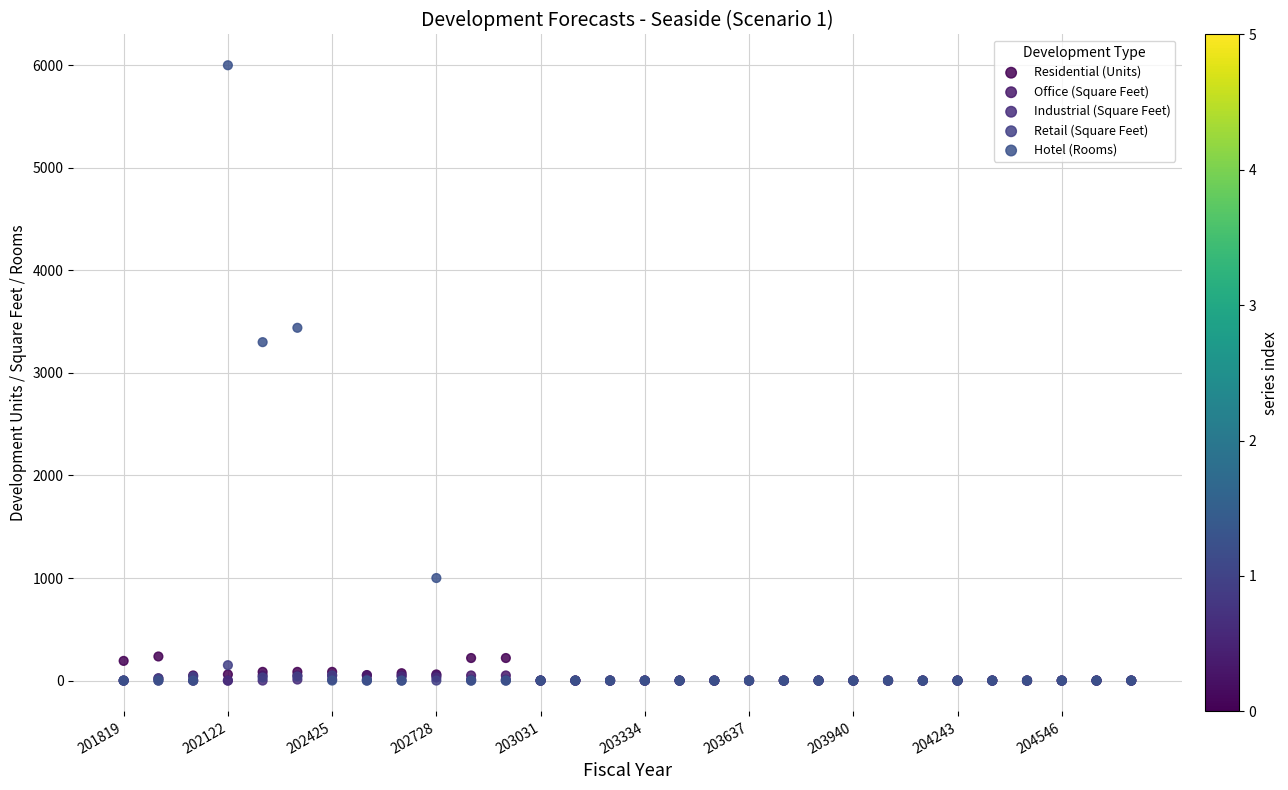

Which series contains the highest Y value?

Hotel (Rooms)